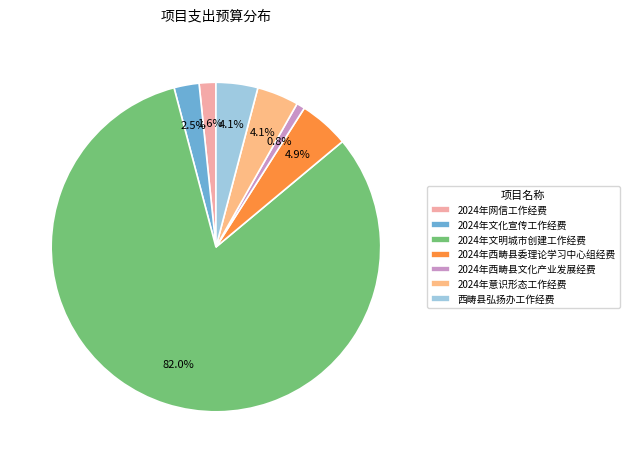

To the nearest percent, what is the combined percentage of 2024年西畴县文化产业发展经费 and 西畴县弘扬办工作经费?

5%